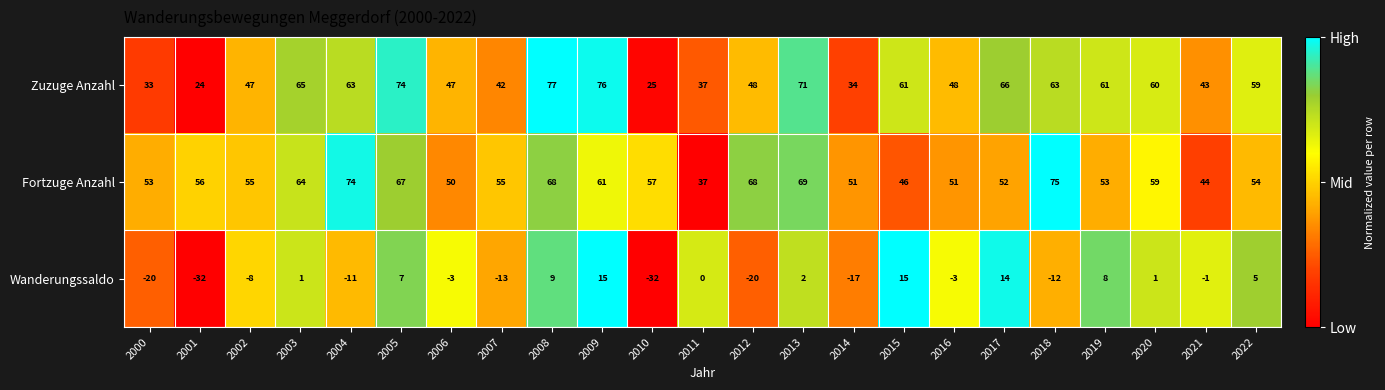

Rank the series by their maximum value, from highest to lowest.

Zuzuge Anzahl, Fortzuge Anzahl, Wanderungssaldo